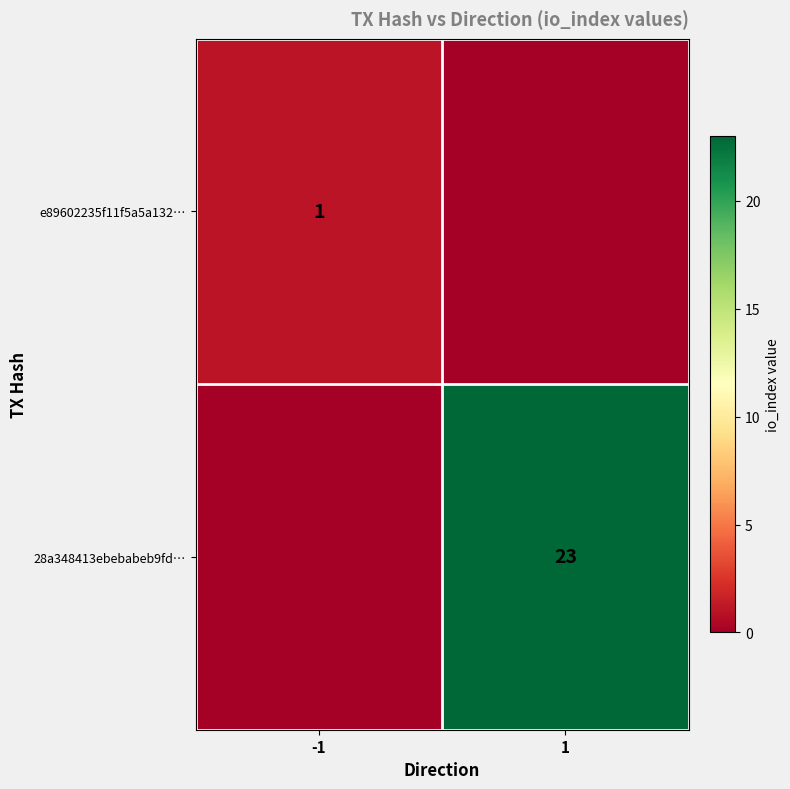

Is the value of 28a348413ebebabeb9fd… at 1 greater than the value of e89602235f11f5a5a132… at -1?

Yes